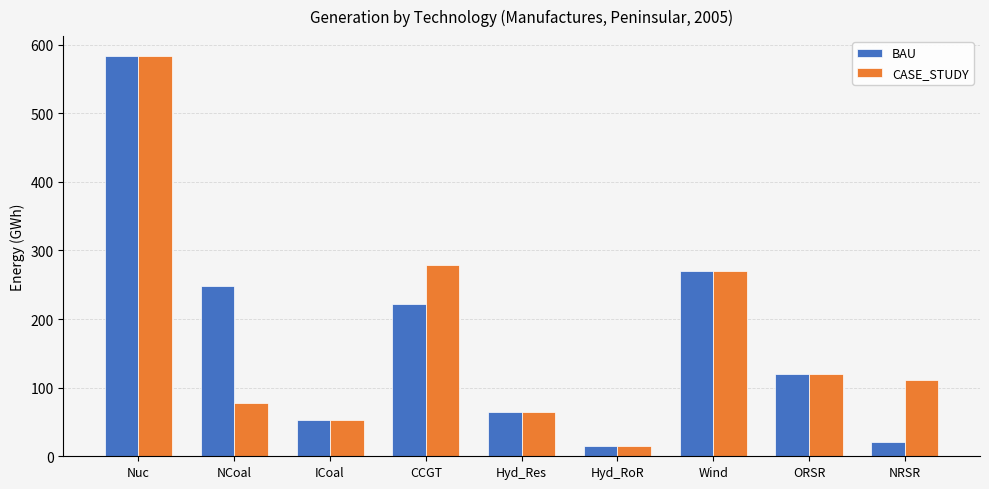

Reading left to right, what are all the values shown in this chart?

BAU: Nuc=583.1	NCoal=248.6	ICoal=52.2	CCGT=221.3	Hyd_Res=64.4	Hyd_RoR=14.5	Wind=270.4	ORSR=119.3	NRSR=20.7
CASE_STUDY: Nuc=583.2	NCoal=77.9	ICoal=52.2	CCGT=279.3	Hyd_Res=64.4	Hyd_RoR=14.5	Wind=270.5	ORSR=119.4	NRSR=110.6